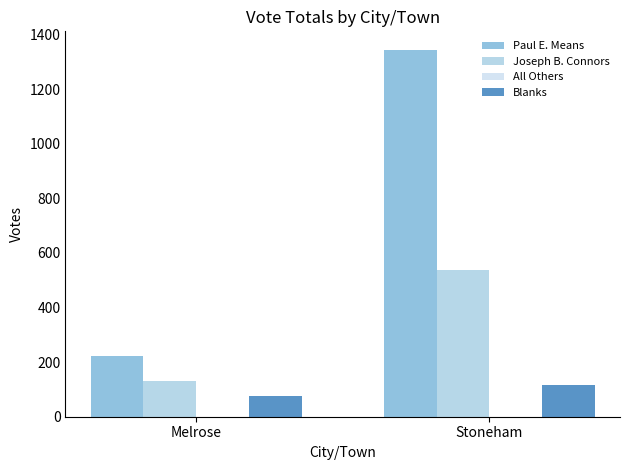

Rank the series by their maximum value, from highest to lowest.

Paul E. Means, Joseph B. Connors, Blanks